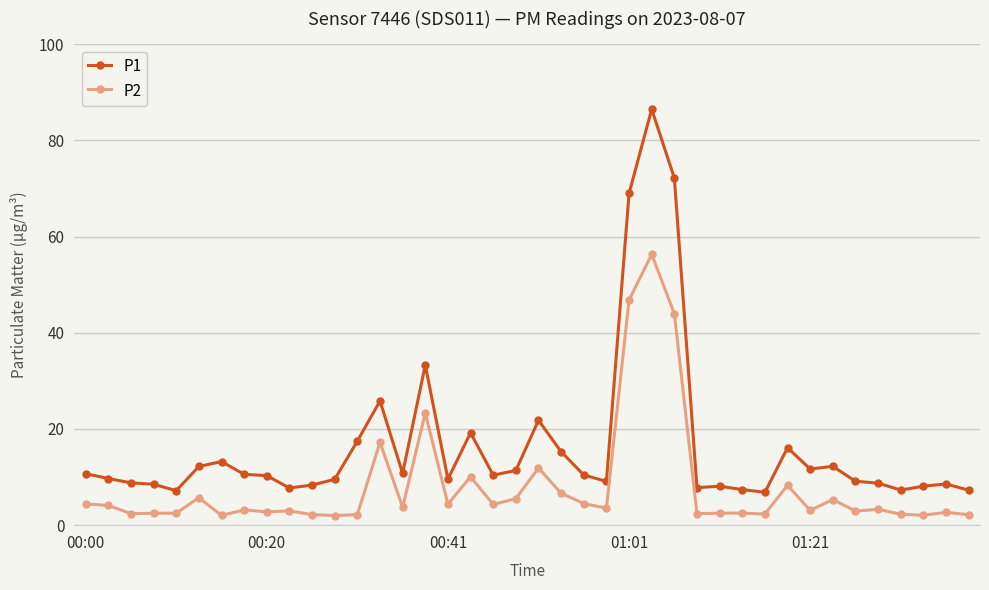

How many lines are shown in the chart?

2